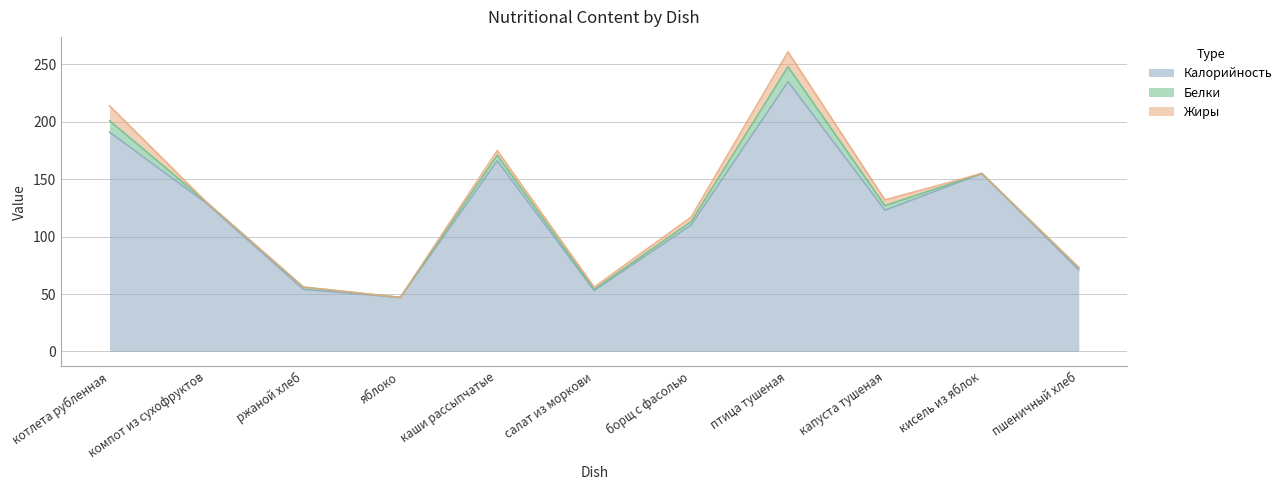

How many distinct data groups are displayed?

3